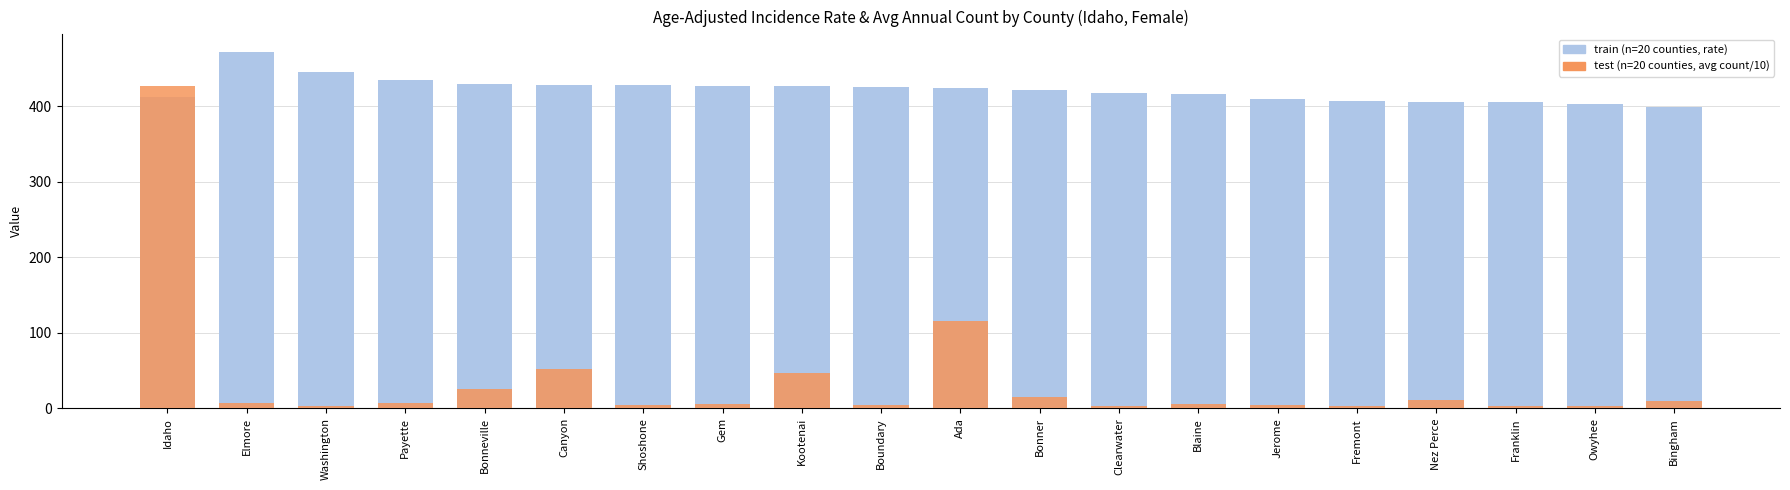

What is the highest value of the train (Age-Adj Rate) series?

471.7